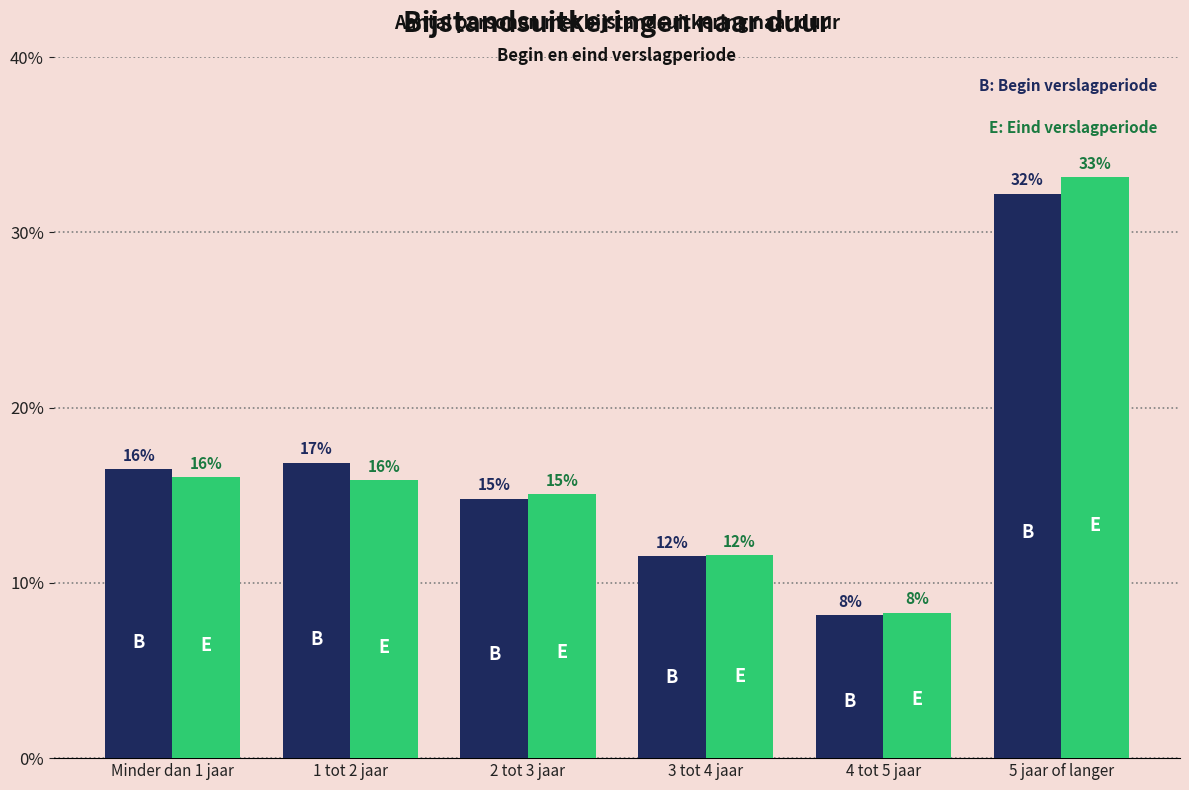

What is the greatest value displayed?

33.1